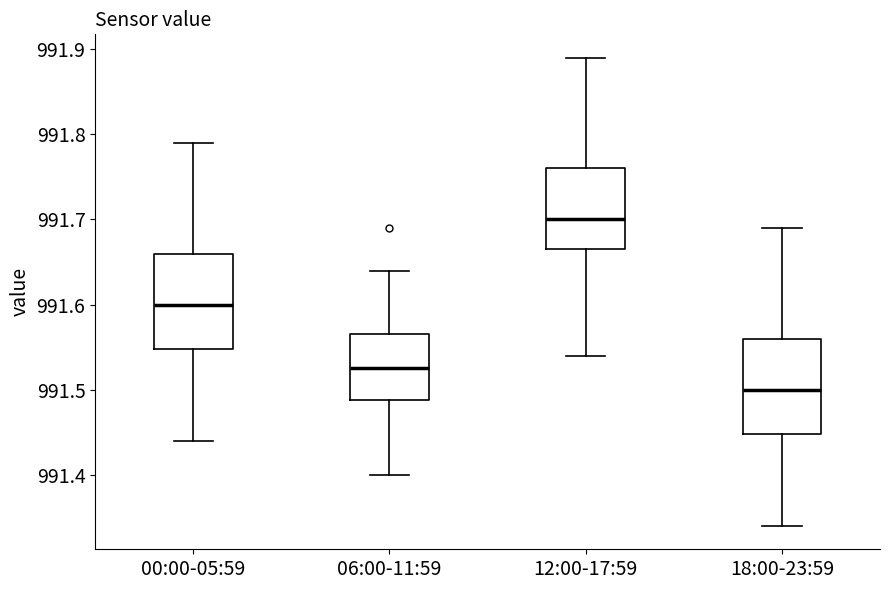

Which box's median line is the lowest?

18:00-23:59